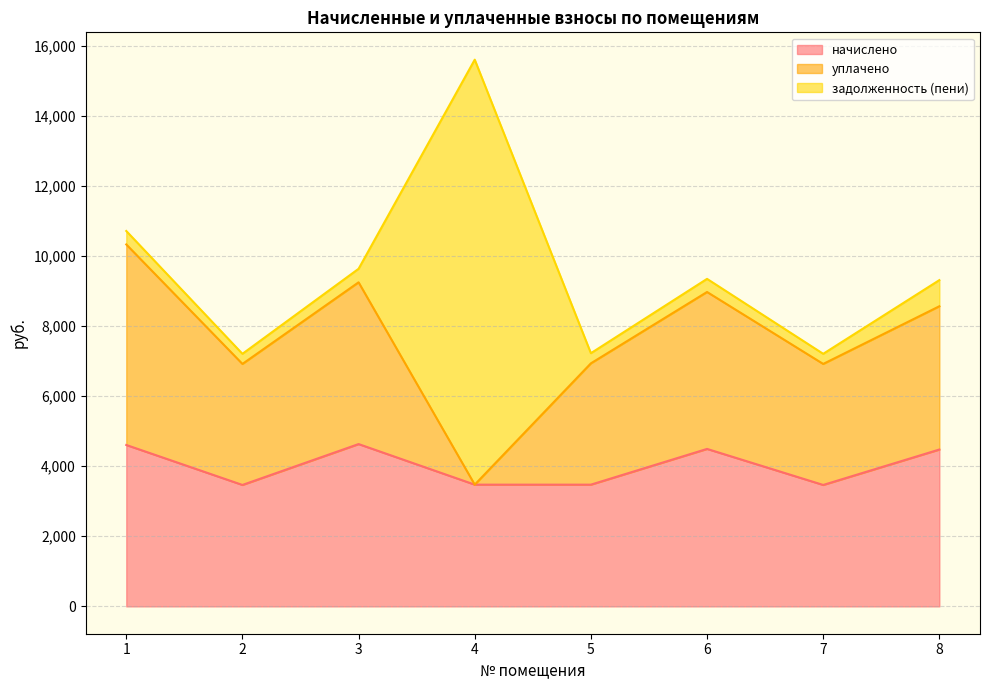

Does the chart have visible grid lines?

Yes